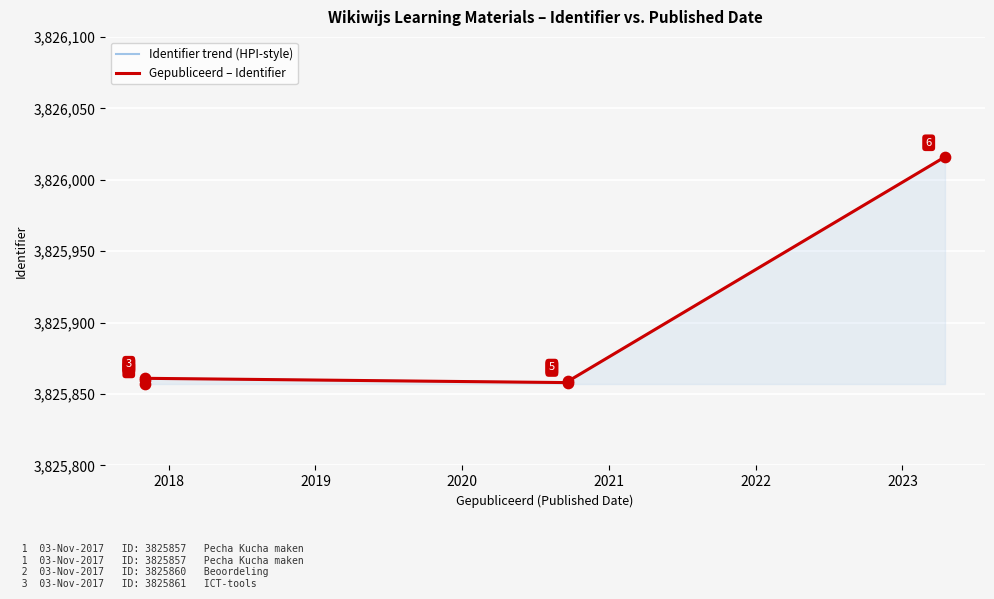

Which series has the largest Y range (max minus min)?

Identifier trend (HPI-style)